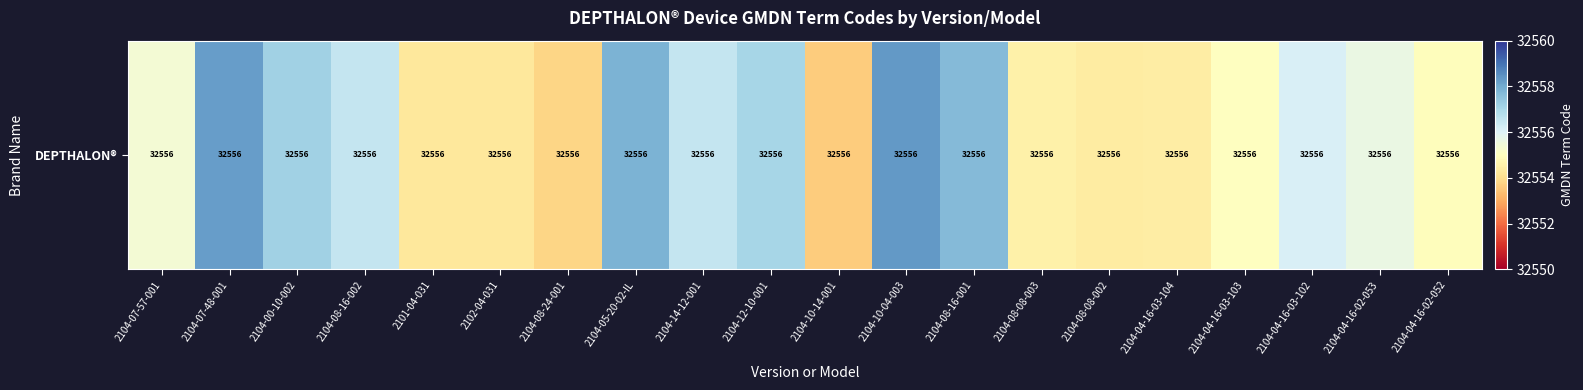

Which label corresponds to the smallest value in the chart?

2104-10-14-001